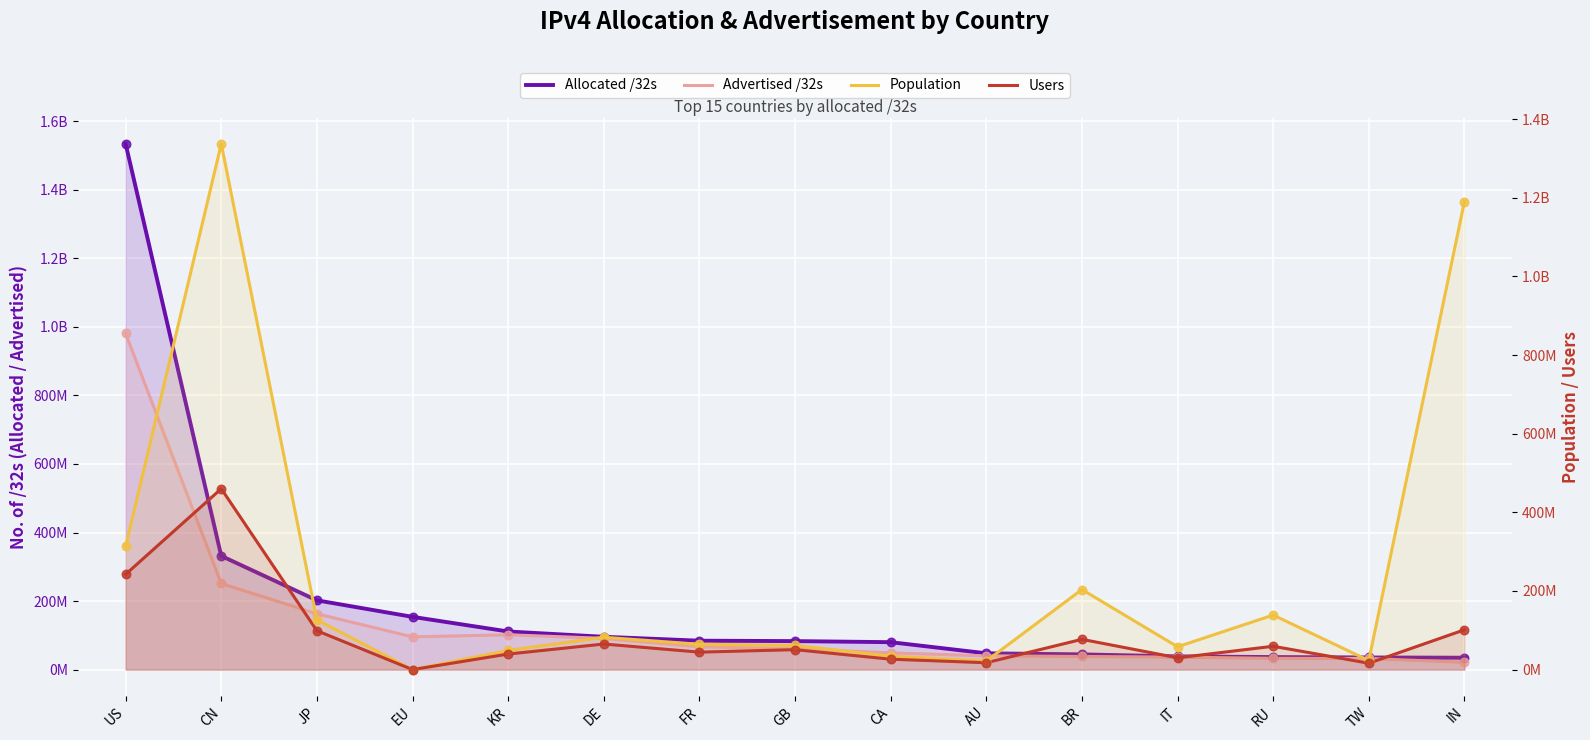

Is the value of Users at AU greater than the value of Population at US?

No